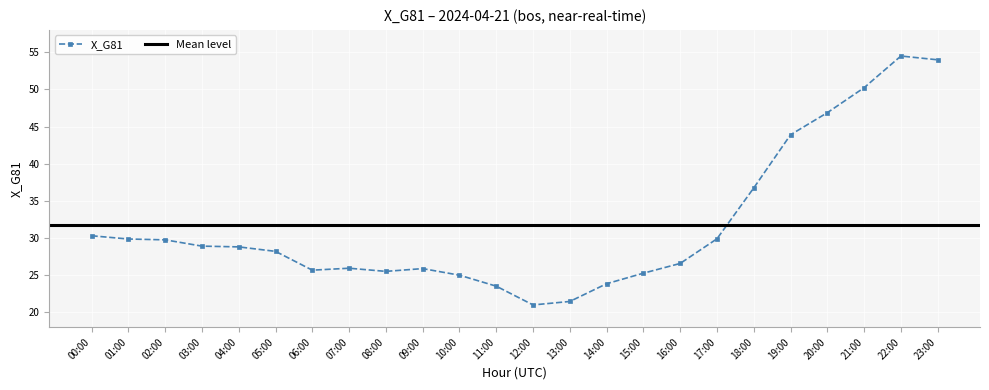

What is the sum of the values at 19:00 and 14:00?

67.7